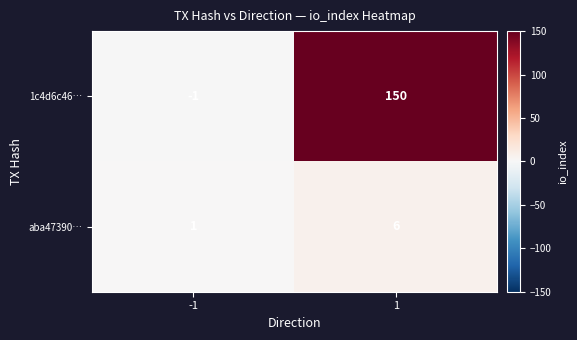

At which category is the sum across all series the highest?

1